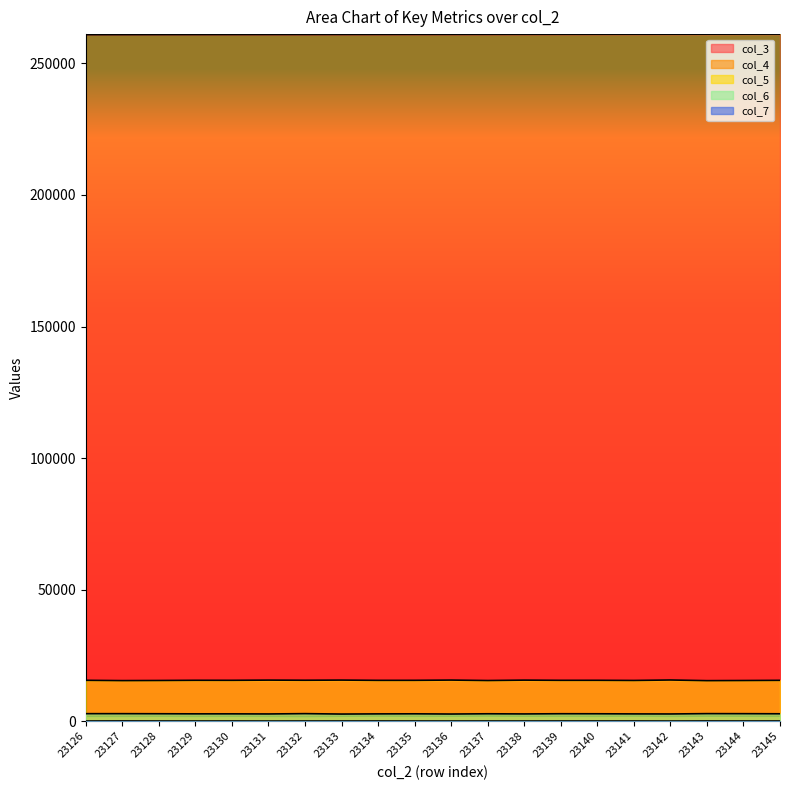

True or false: col_5 and col_3 cross at least once.

False